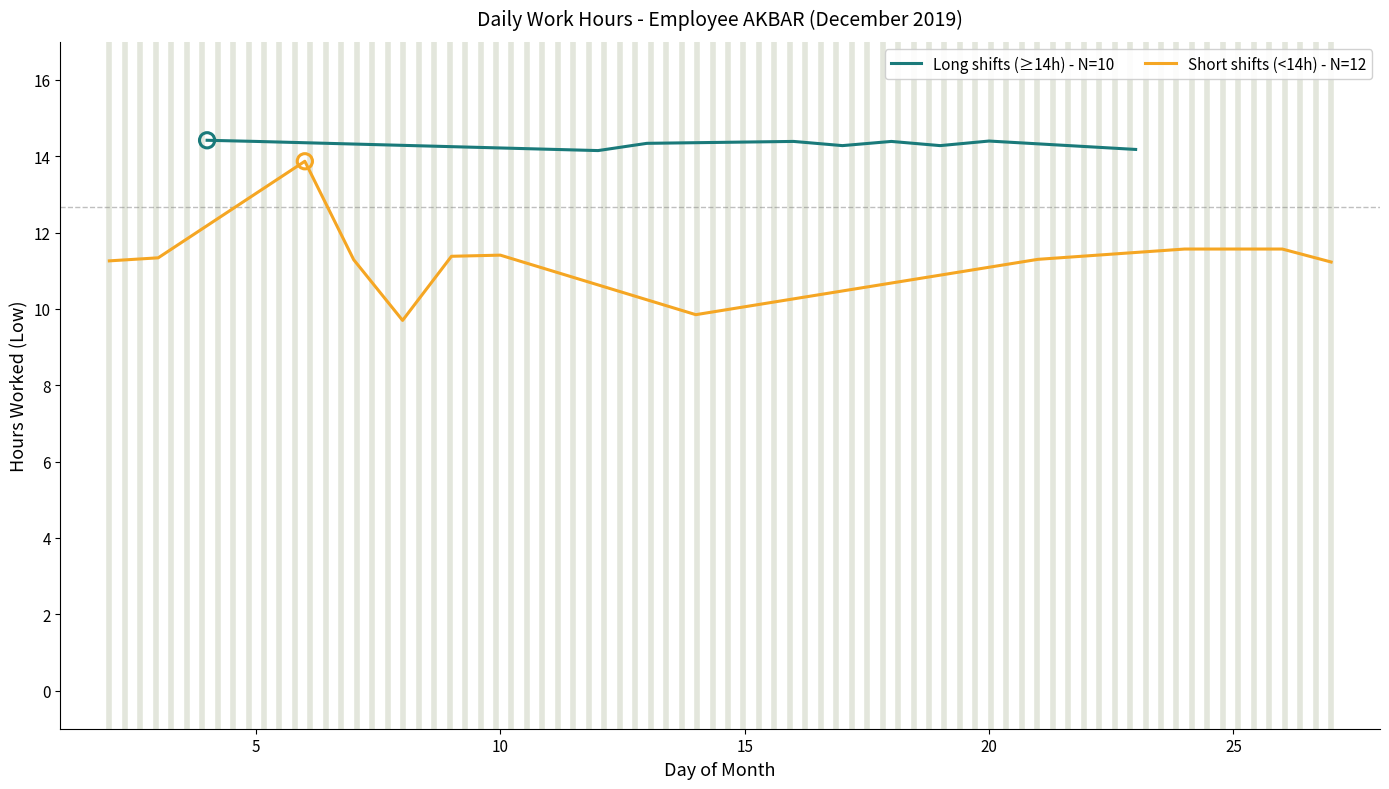

What is the highest value of the Long shifts (≥14h) - N=10 series?

14.4